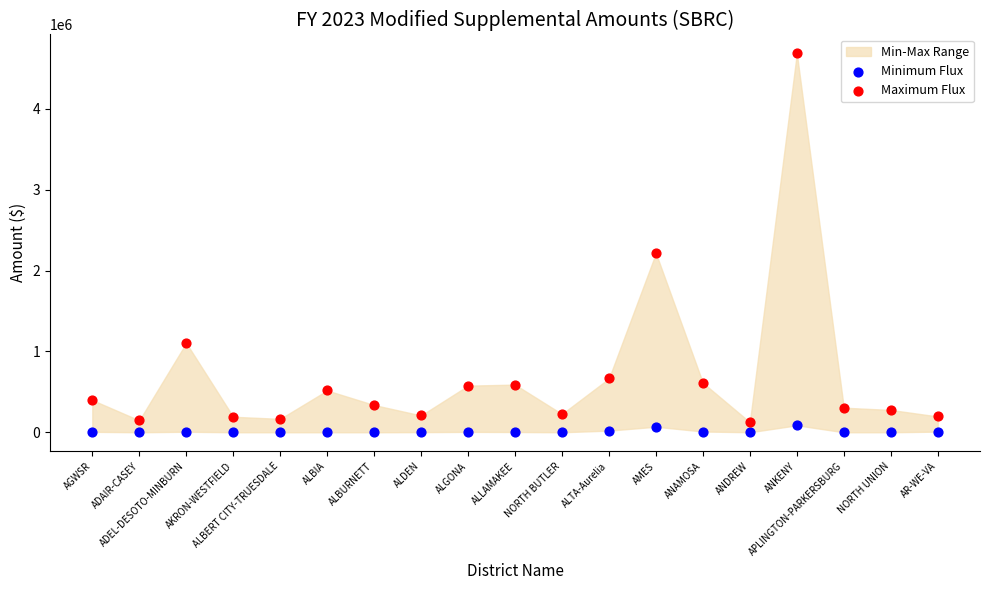

Which series reaches the maximum Y coordinate?

Maximum Flux